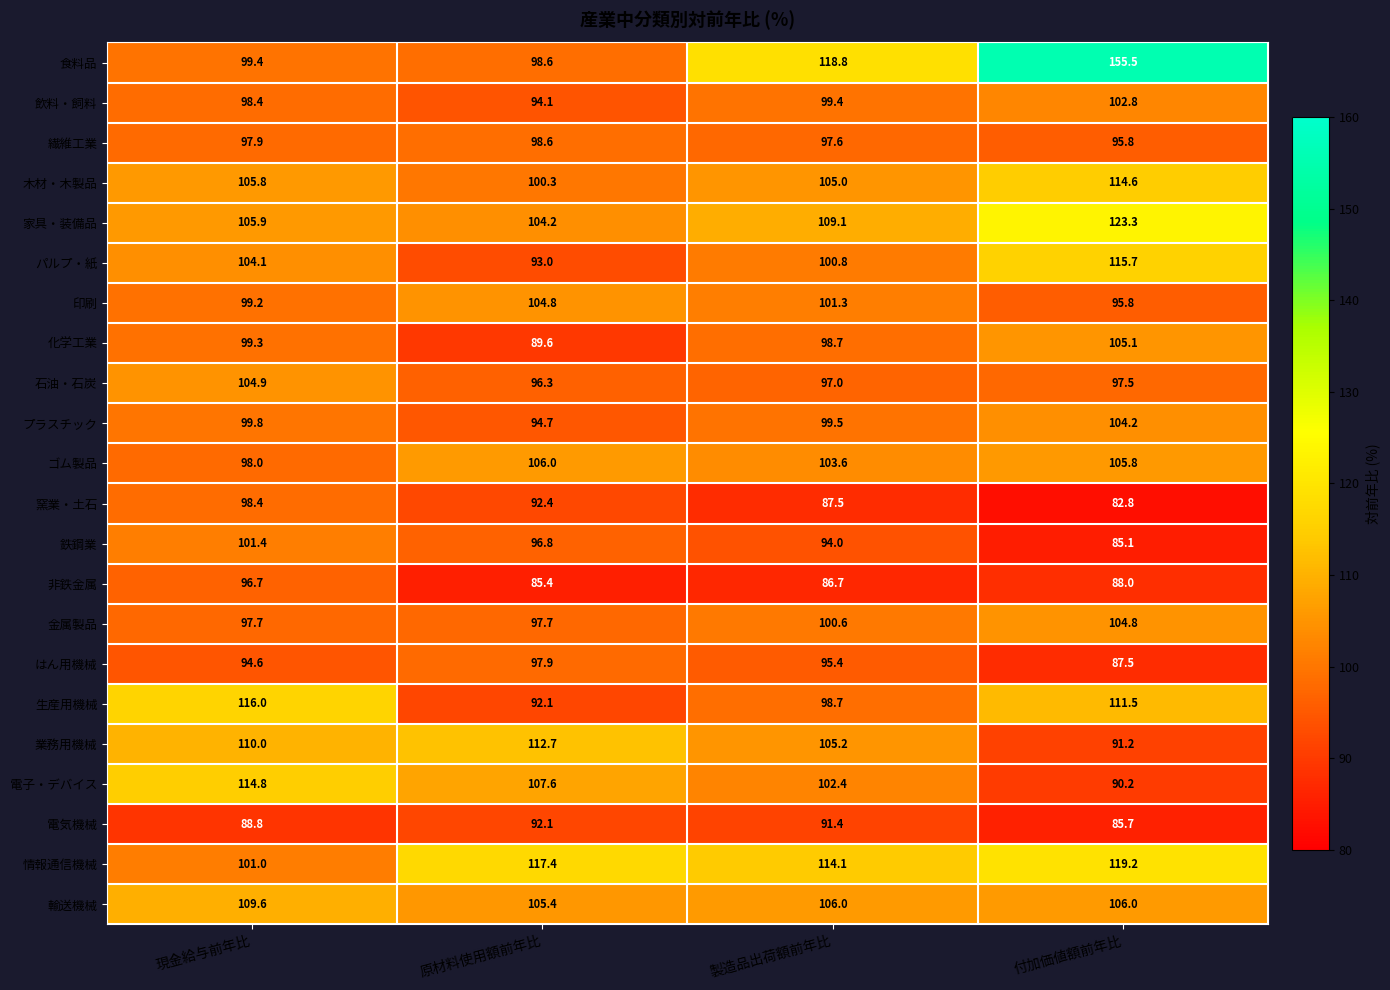

How many categories are shown in the chart?

4